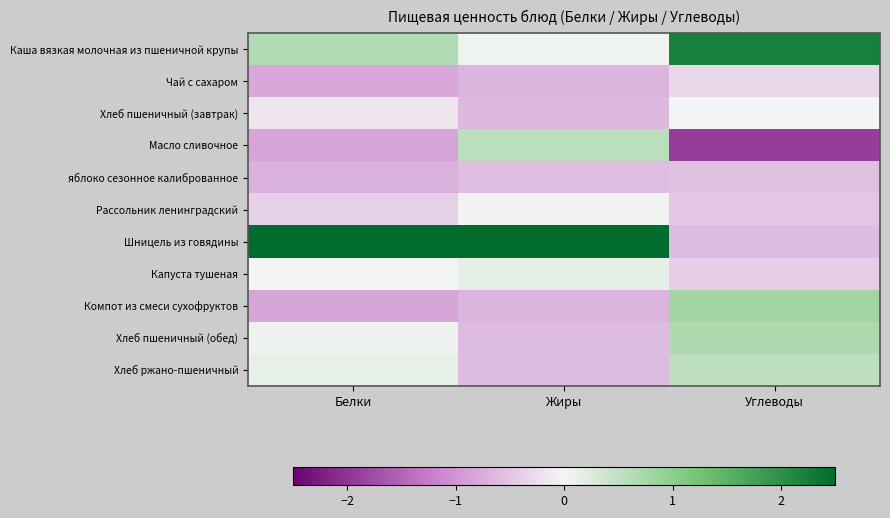

How many data points does each series have?

3